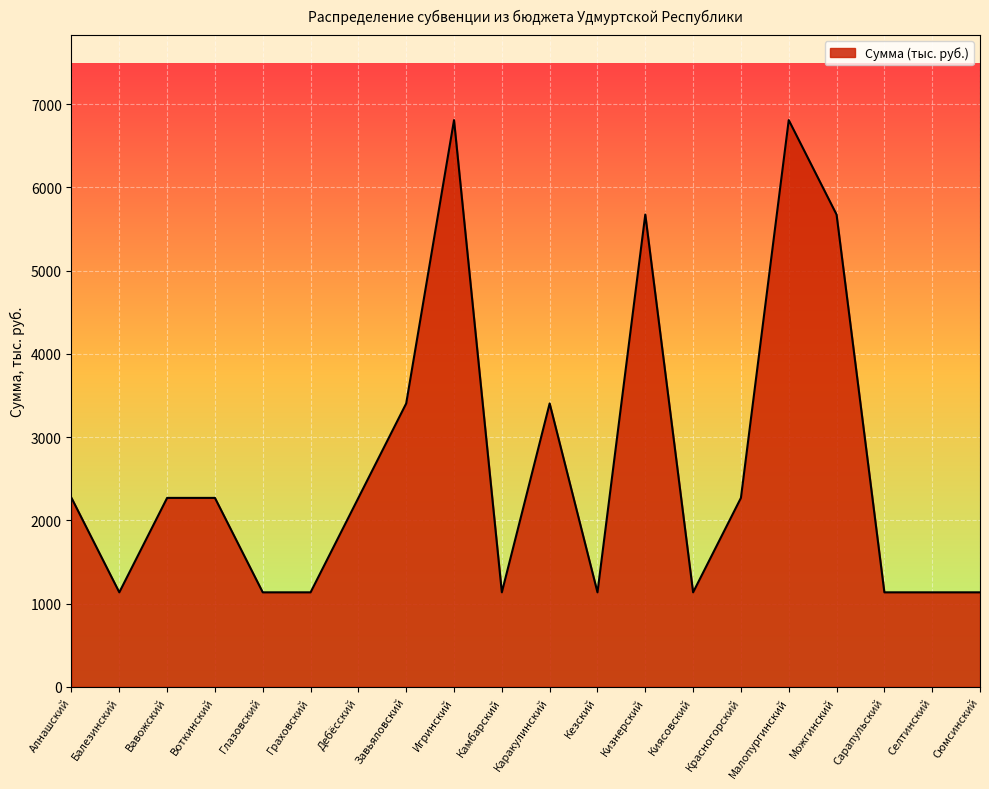

What is the difference between the maximum and minimum values?

5672.8